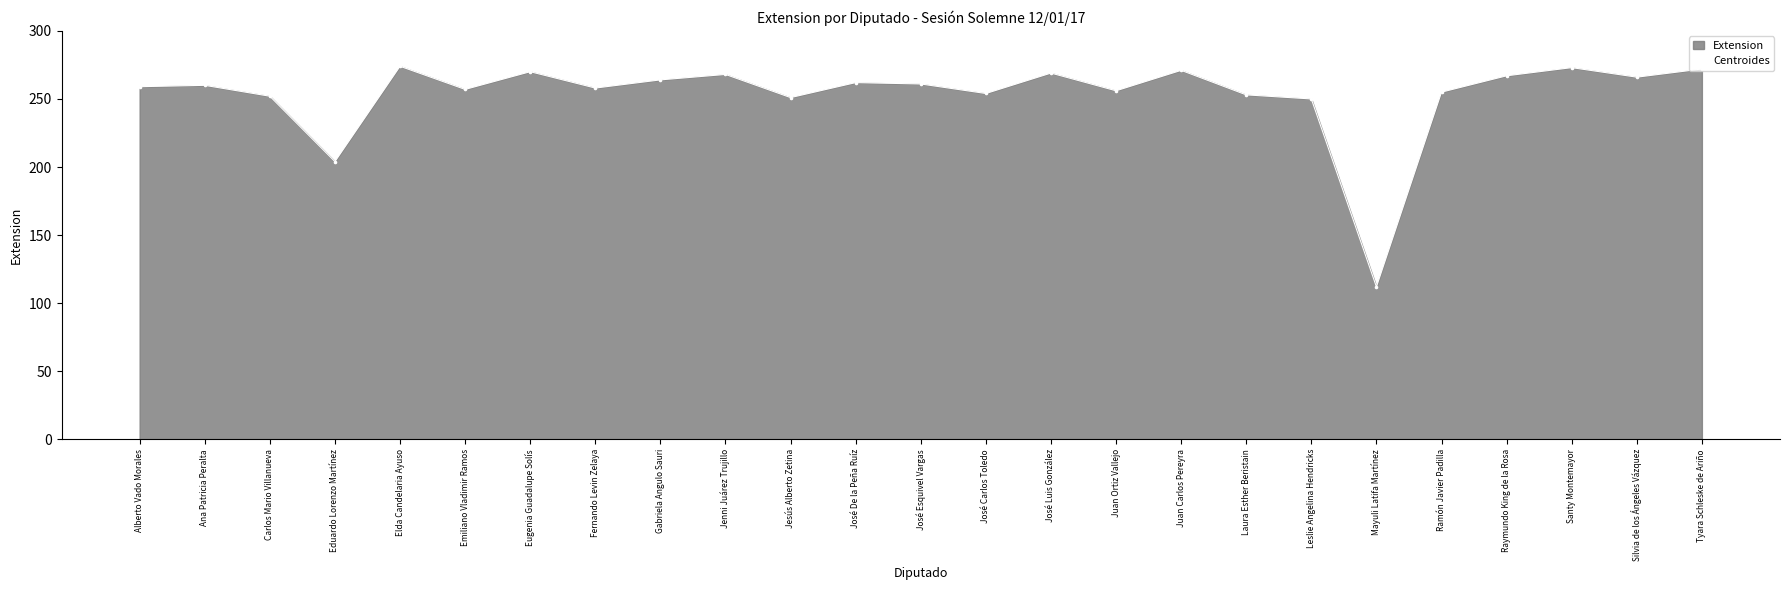

What is the change in value from Elda Candelaria Ayuso to Juan Carlos Pereyra?

-3